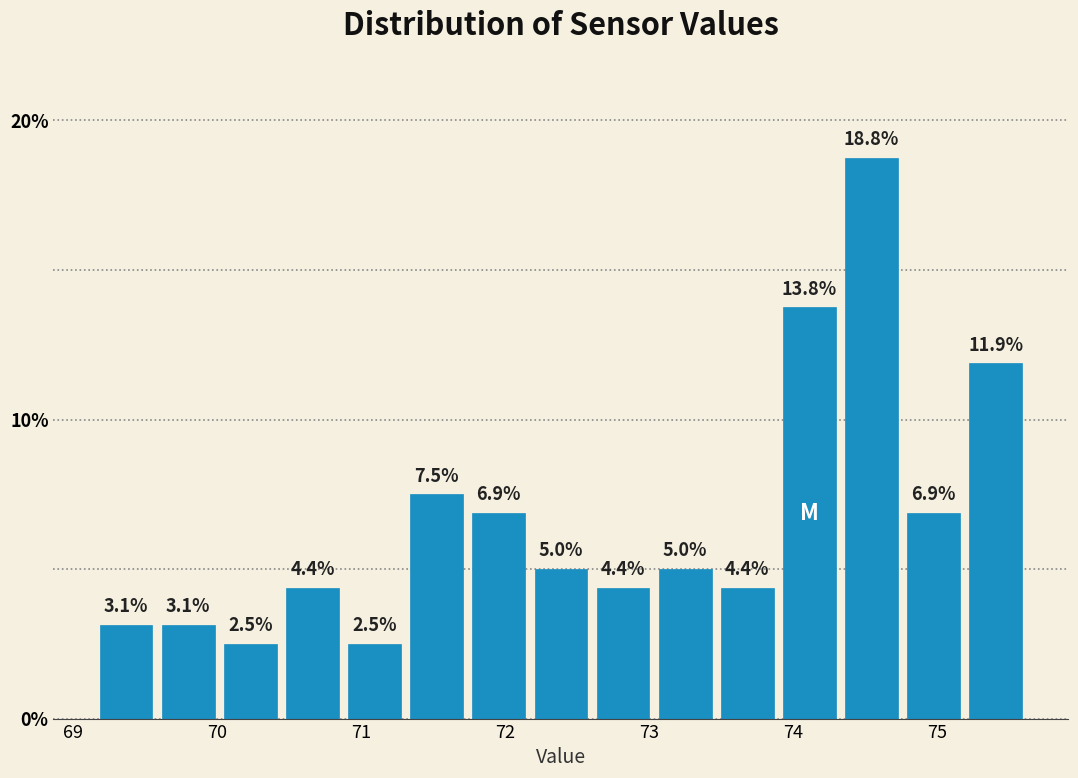

Reading left to right, transcribe this chart: for each bar, give the range it covers on the x-axis and its height. The bar edges are not printed on the chart, so give them approximately, as read against the axis.

69.2 to 69.6: 3.1
69.6 to 70.0: 3.1
70.0 to 70.4: 2.5
70.4 to 70.9: 4.4
70.9 to 71.3: 2.5
71.3 to 71.7: 7.5
71.7 to 72.2: 6.9
72.2 to 72.6: 5.0
72.6 to 73.0: 4.4
73.0 to 73.5: 5.0
73.5 to 73.9: 4.4
73.9 to 74.3: 13.8
74.3 to 74.8: 18.8
74.8 to 75.2: 6.9
75.2 to 75.6: 11.9